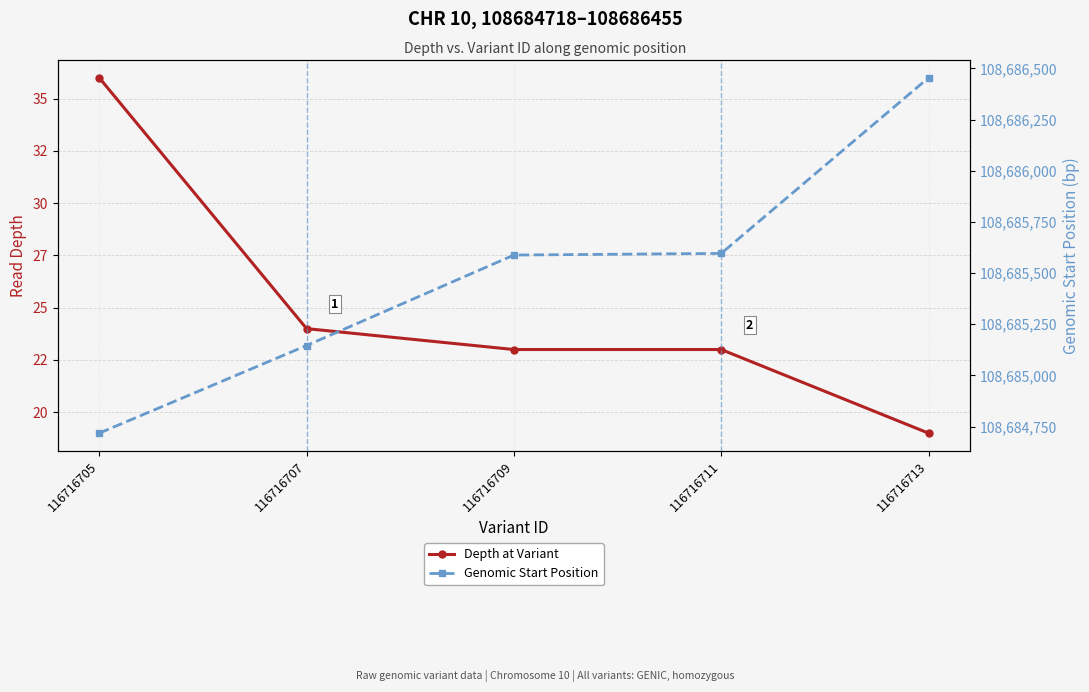

Reading right to left, what are all the values shown in this chart?

Depth at Variant: 116716713=19	116716711=23	116716709=23	116716707=24	116716705=36
Genomic Start Position: 116716713=108686454	116716711=108685596	116716709=108685588	116716707=108685146	116716705=108684718